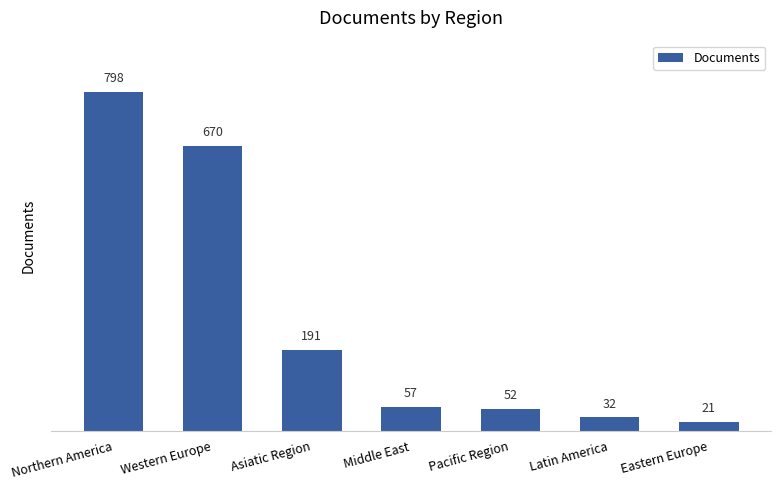

What is the difference between the second highest and minimum values?

649